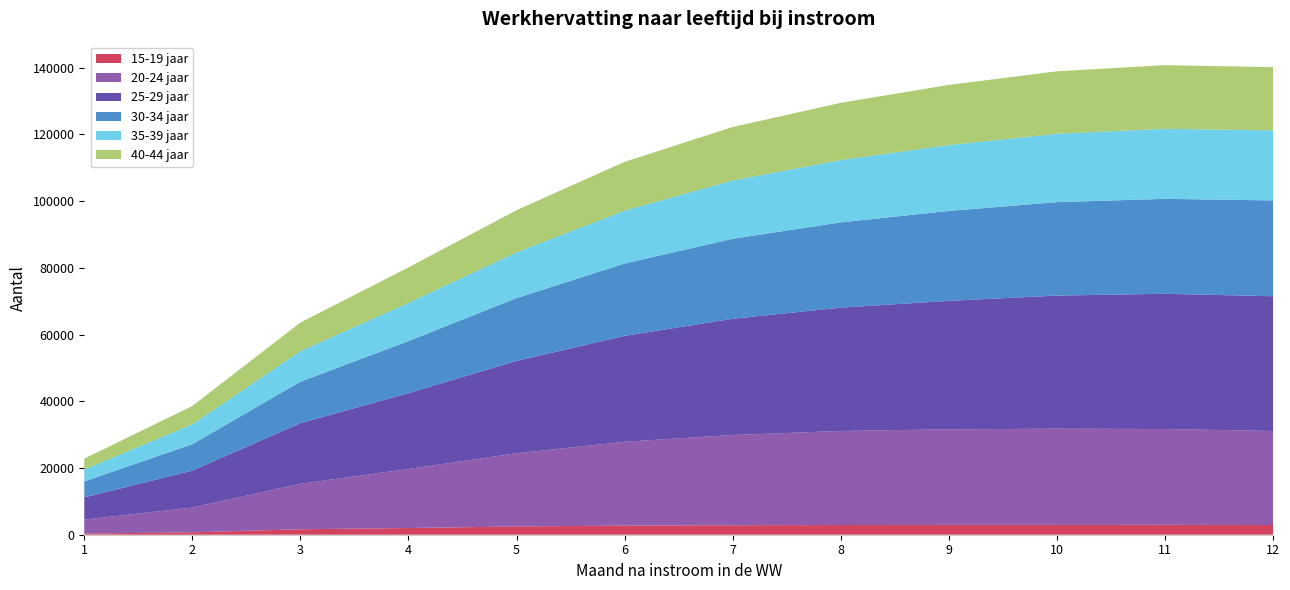

Reading right to left, transcribe all the data shown in this chart.

15-19 jaar: 12=2910	11=2970	10=2950	9=2950	8=2910	7=2840	6=2730	5=2480	4=2010	3=1640	2=720	1=360
20-24 jaar: 12=28180	11=28710	10=28830	9=28640	8=28190	7=27040	6=25130	5=21930	4=17680	3=13630	2=7420	1=4180
25-29 jaar: 12=40390	11=40530	10=39900	9=38500	8=36960	7=34850	6=31740	5=27690	4=22750	3=18160	2=11080	1=6650
30-34 jaar: 12=28720	11=28460	10=28000	9=26950	8=25560	7=23970	6=21690	5=18820	4=15600	3=12420	2=7920	1=4780
35-39 jaar: 12=20990	11=20990	10=20490	9=19750	8=18680	7=17490	6=15860	5=13720	4=11470	3=9200	2=5970	1=3590
40-44 jaar: 12=18960	11=19080	10=18730	9=18020	8=17150	7=16010	6=14610	5=12630	4=10610	3=8550	2=5480	1=3250